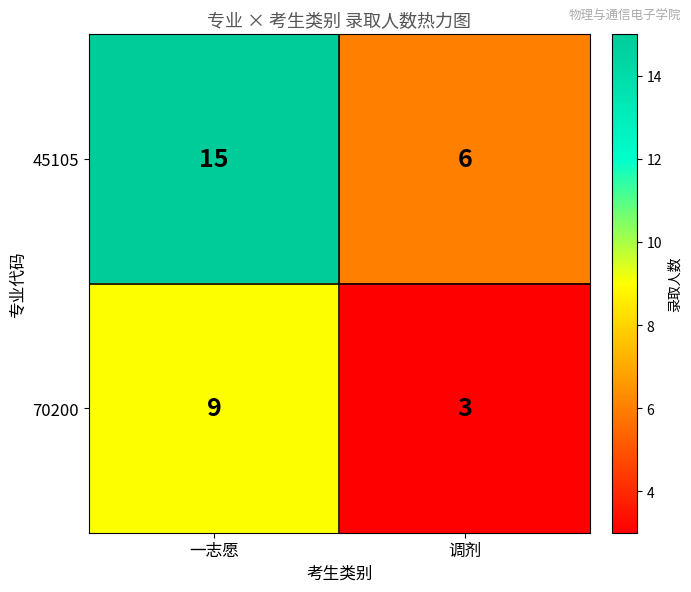

At how many categories does at least one series exceed 9?

1